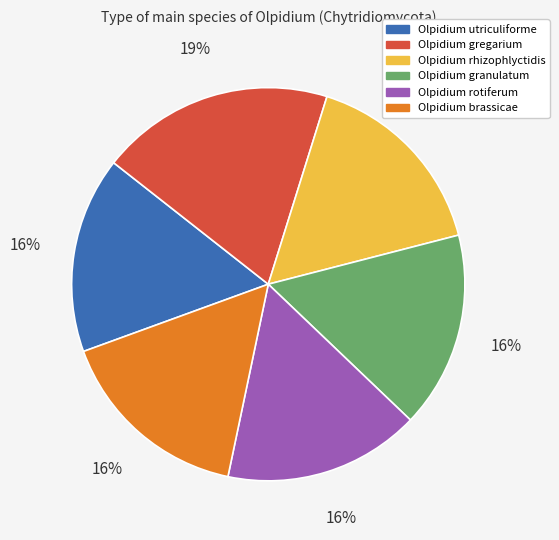

Which slice is the largest?

Olpidium gregarium